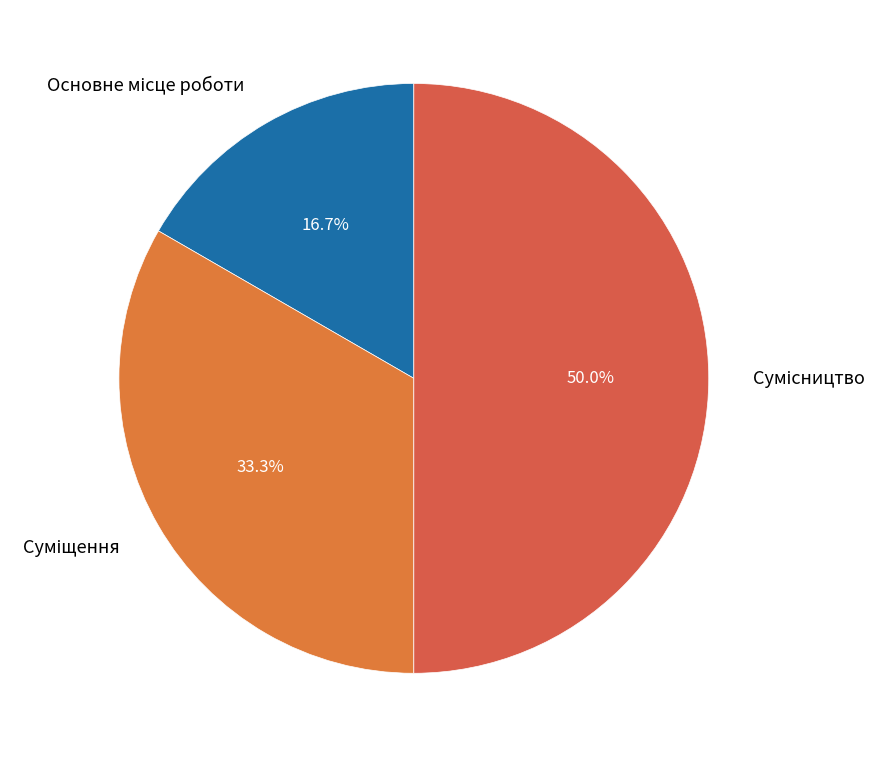

True or false: Суміщення accounts for 33% of the total.

True